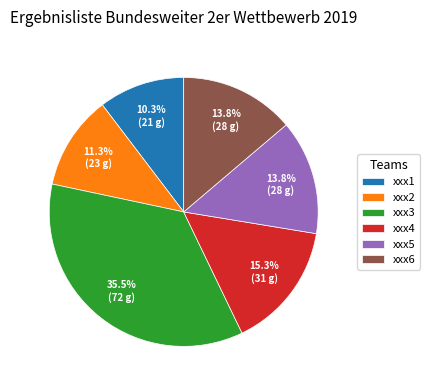

Approximately how many times larger is the value at xxx2 compared to xxx3?

0.3